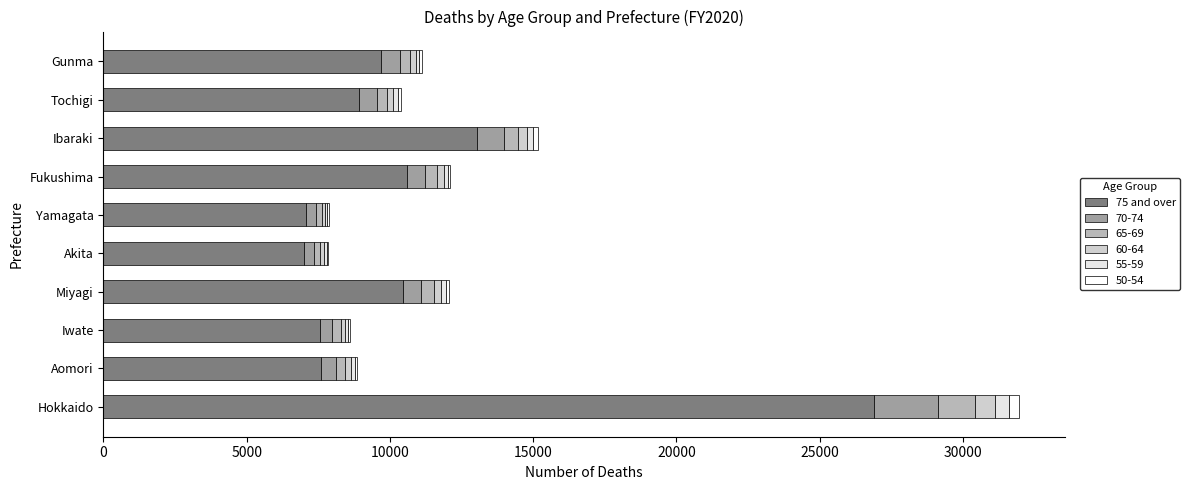

Count the number of data series in this chart.

6